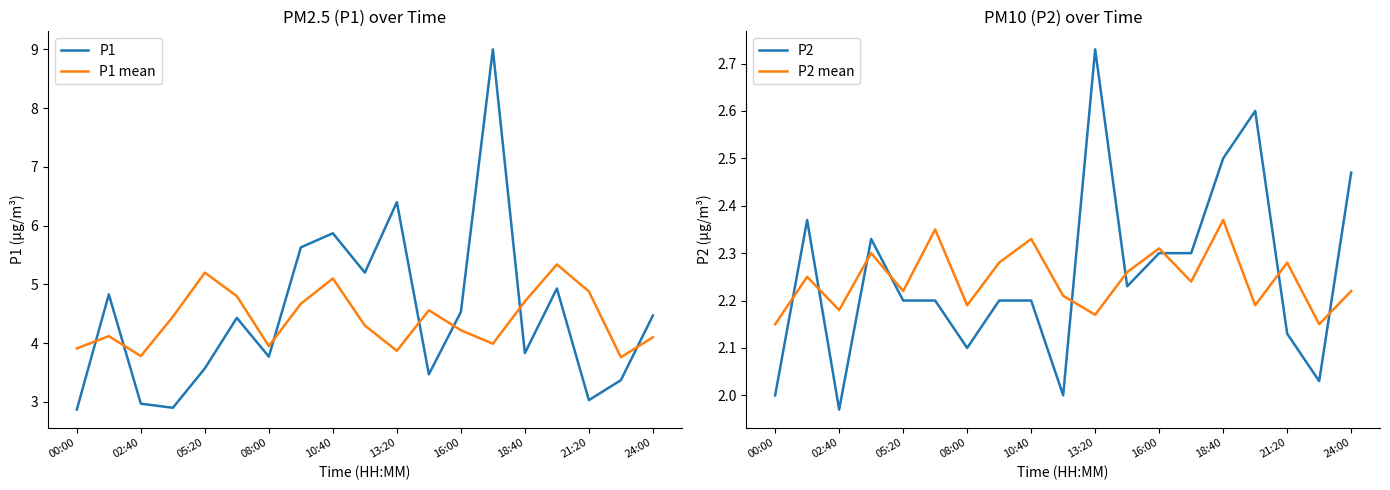

True or false: P1 and P1 mean cross at least once.

True